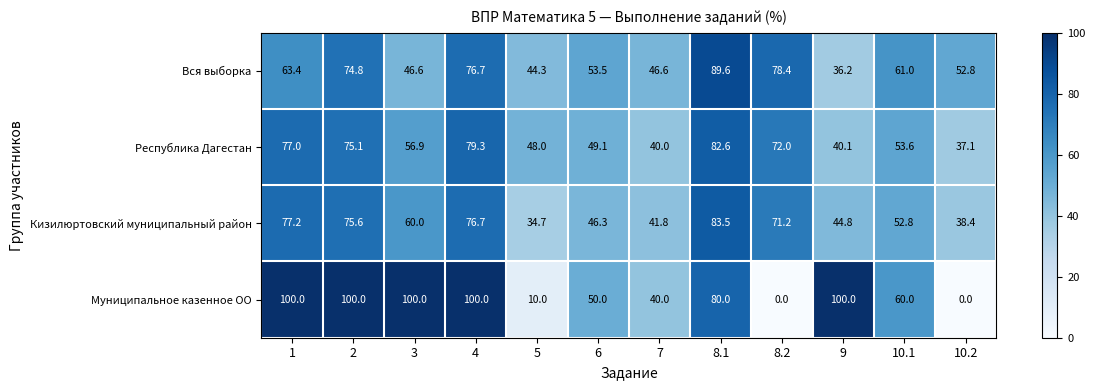

What is the difference between the maximum and minimum values in the Кизилюртовский муниципальный район series?

48.8